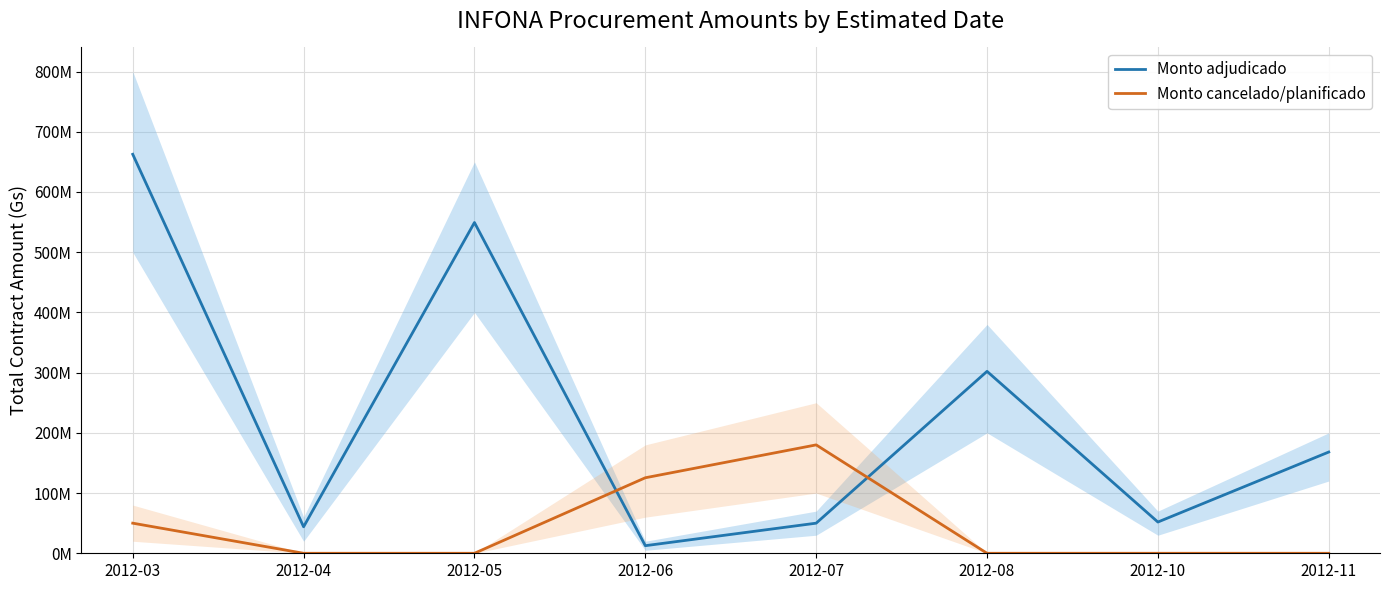

At which category is the sum across all series the highest?

2012-03